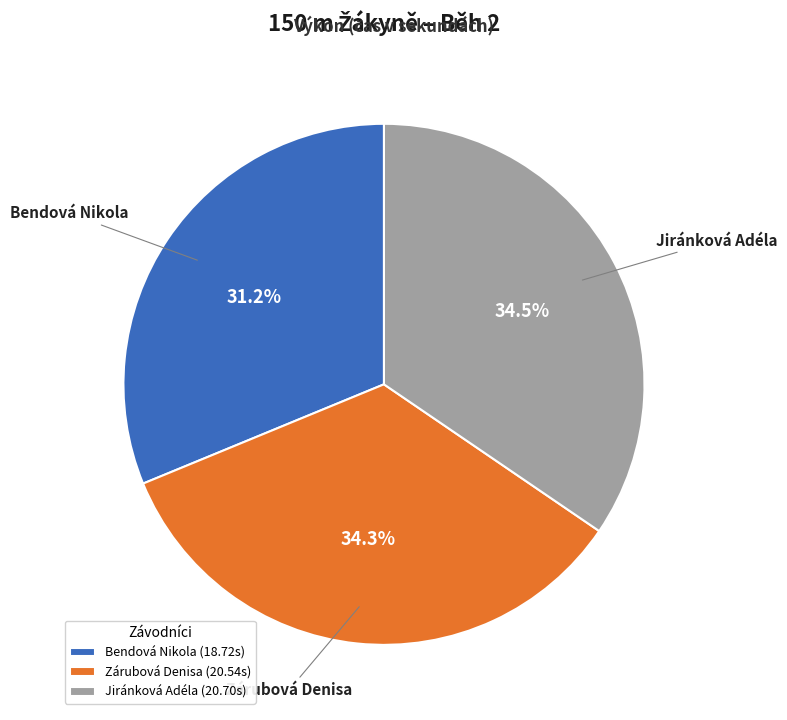

Which category has the smallest portion of the pie?

Bendová Nikola